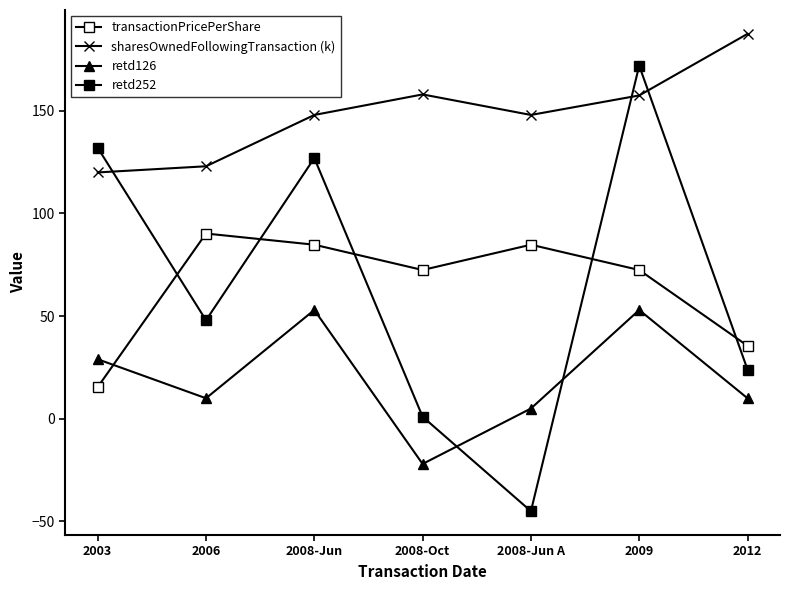

Is it true that transactionPricePerShare equals 84.8 at 2008-Jun A?

True